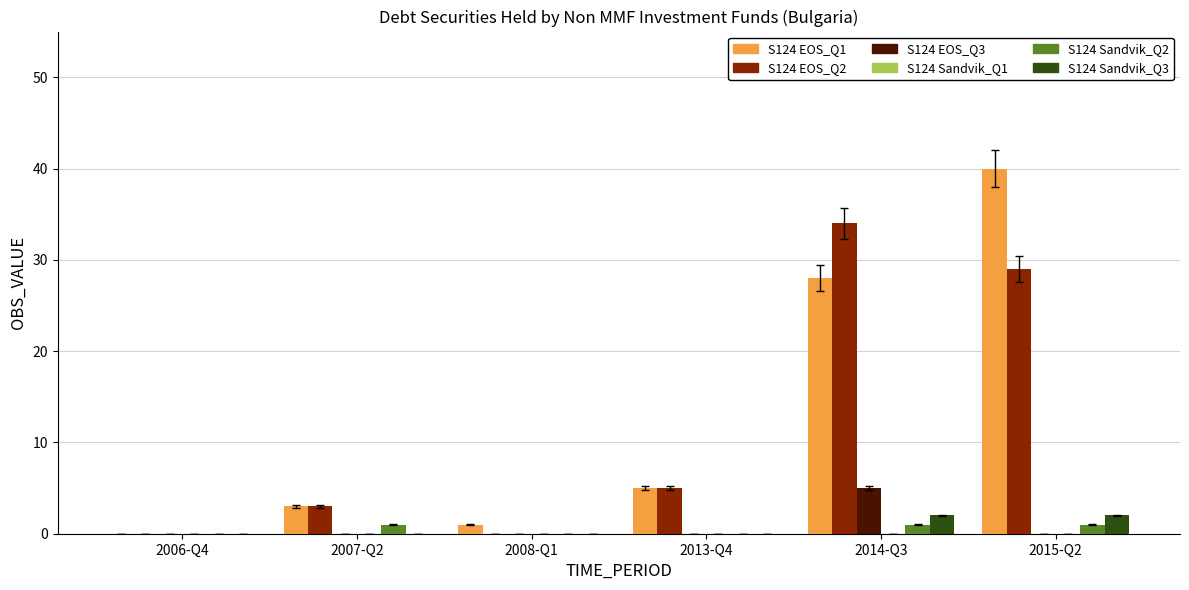

The value of S124 EOS_Q1 at 2014-Q3 is 28. True or false?

True